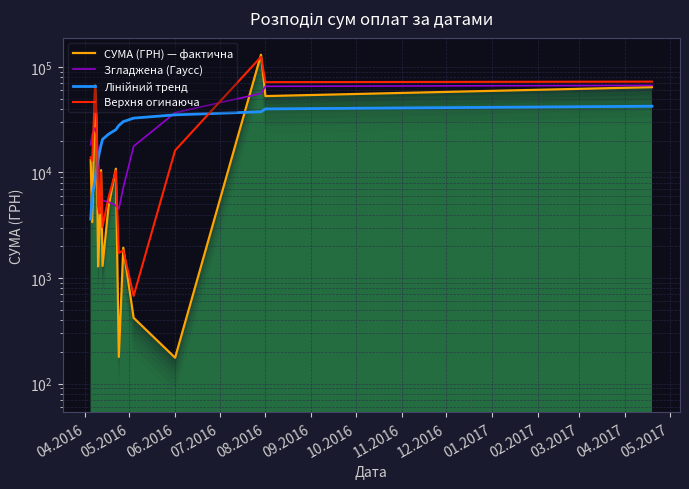

What is the value of the СУМА (ГРН) — фактична point at the 14th from the left?

176.0